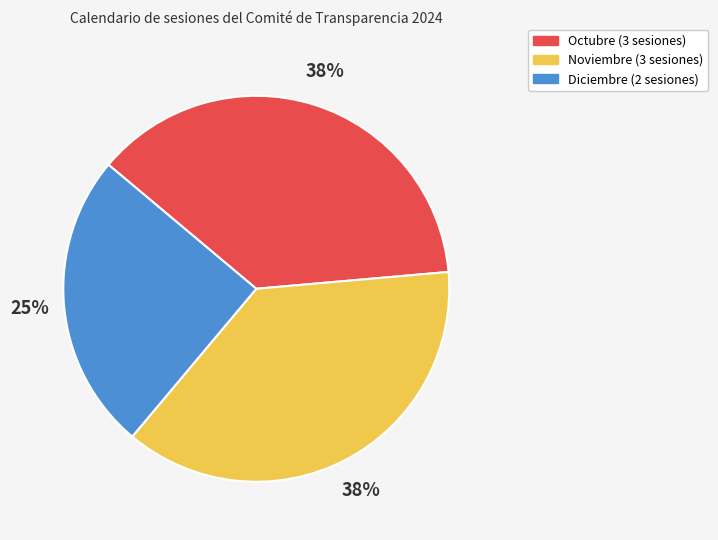

Do Noviembre and Octubre together represent more than half of the pie?

Yes